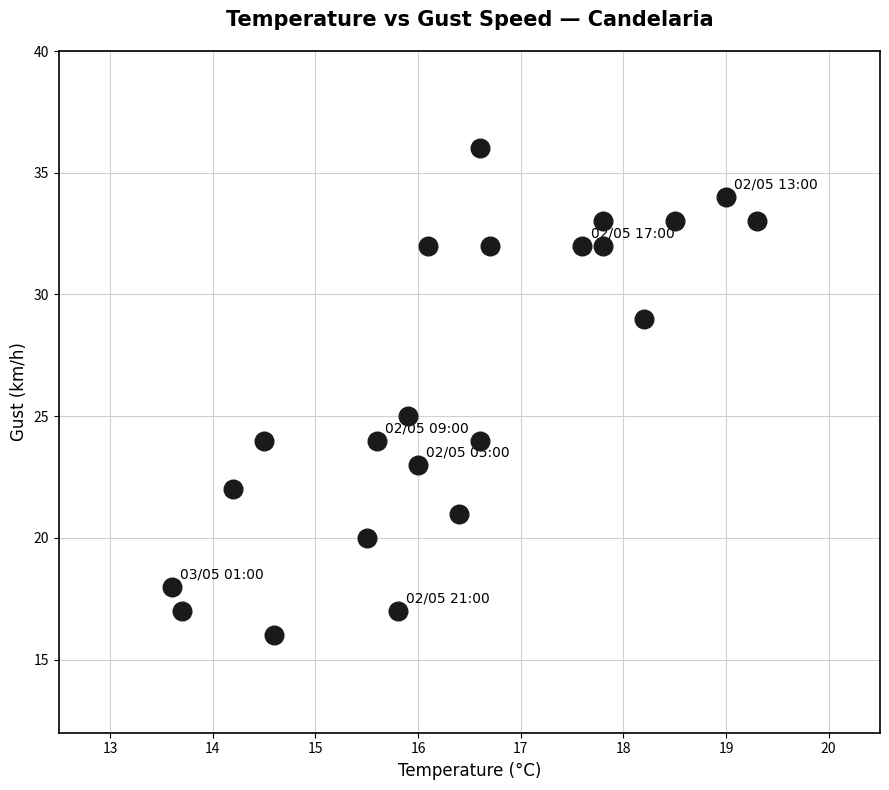

What is the range of Y values (max minus min)?

20